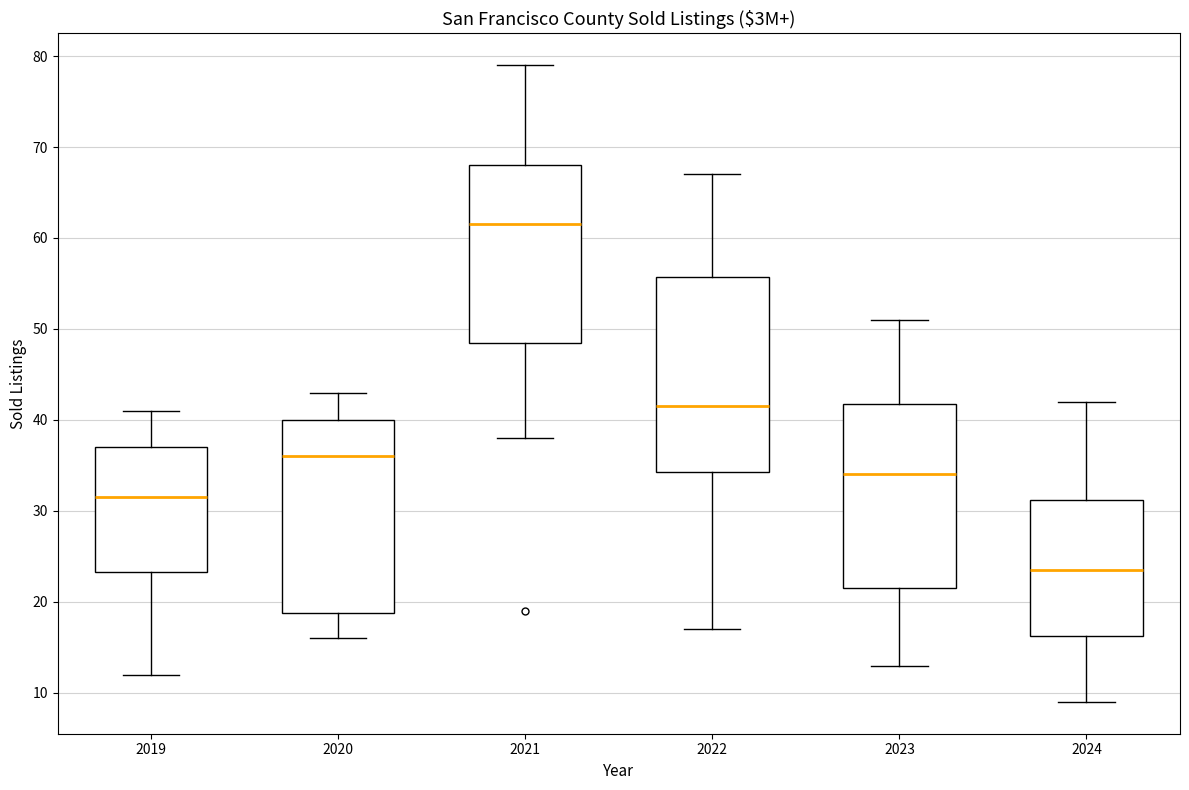

Reading left to right, transcribe this box plot: for each box, give where its median line is, the range the box spans, and where its two whiskers end, as read against the y-axis. The values are not printed on the chart, so give them approximately, as read against the axis.

2019: median 32, box 23 to 37, whiskers 12 to 41
2020: median 36, box 19 to 40, whiskers 16 to 43
2021: median 62, box 49 to 68, whiskers 38 to 79
2022: median 42, box 34 to 56, whiskers 17 to 67
2023: median 34, box 22 to 42, whiskers 13 to 51
2024: median 24, box 16 to 31, whiskers 9 to 42